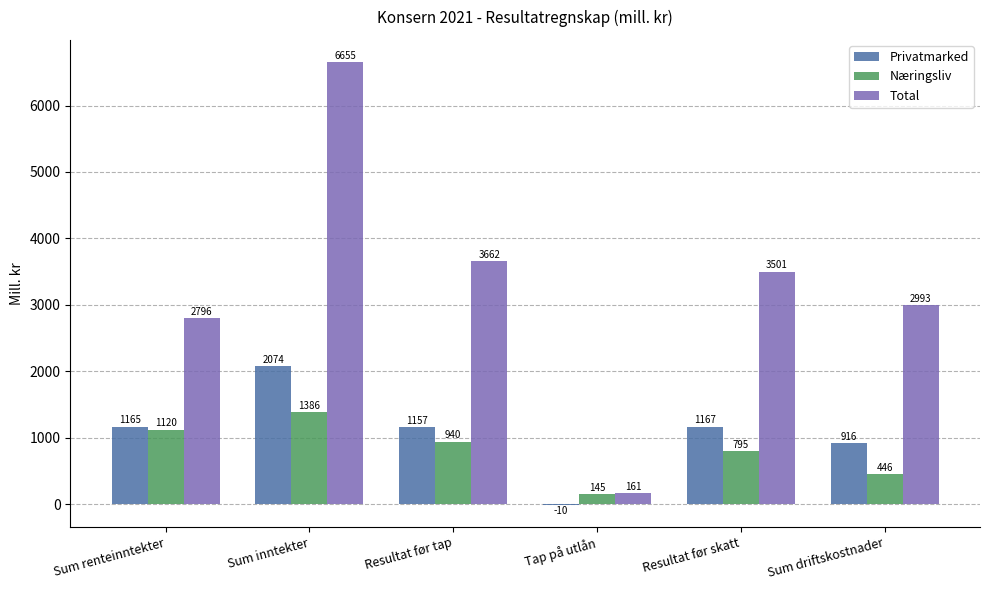

True or false: Næringsliv has a value of 145 at Tap på utlån.

True